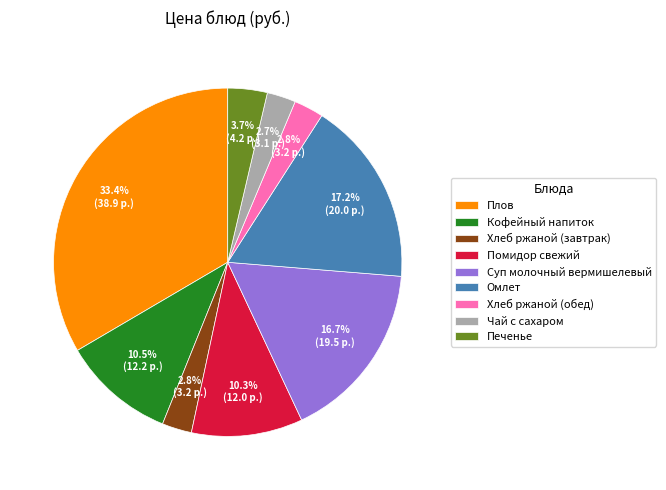

What portion of the pie excludes Кофейный напиток?

89.5%